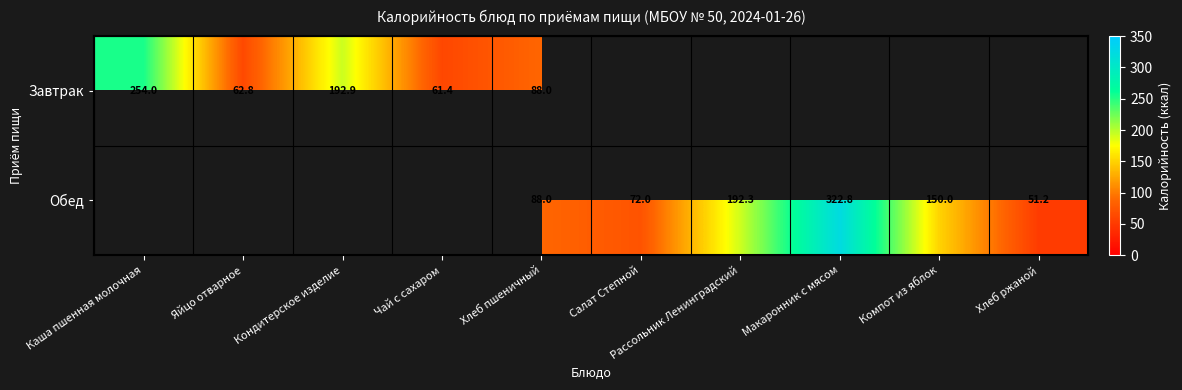

The value of Обед at Хлеб ржаной is 71.5. True or false?

False